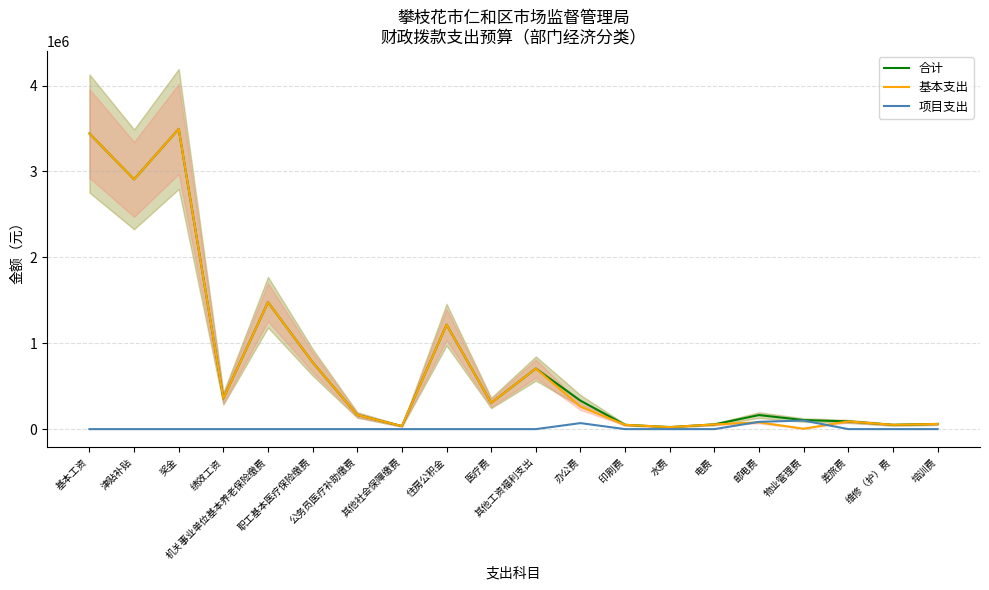

Count the number of categories in the chart.

20